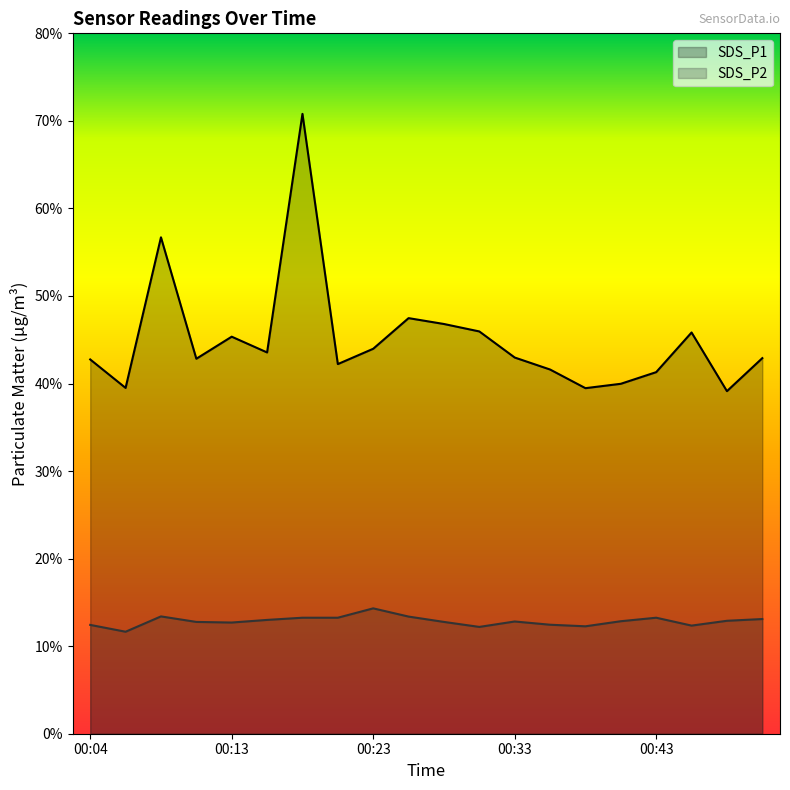

The SDS_P1 series shows 45.4 at 00:13. True or false?

True